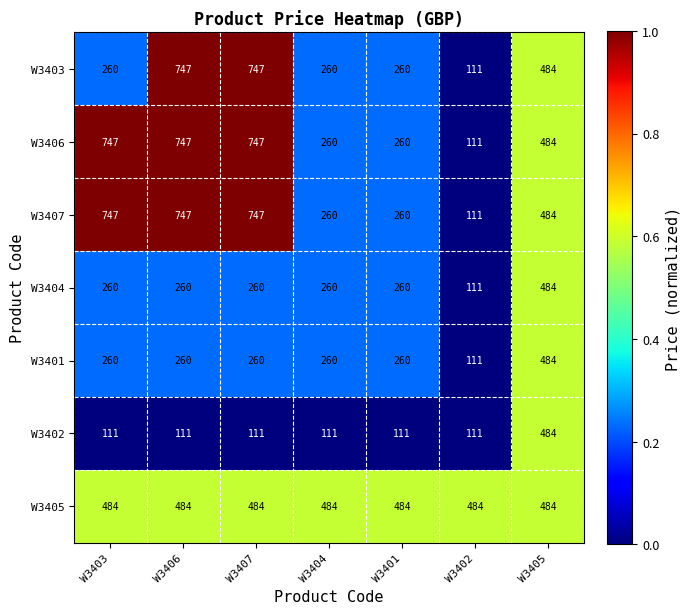

Which series changed the most between W3403 and W3405?

W3402